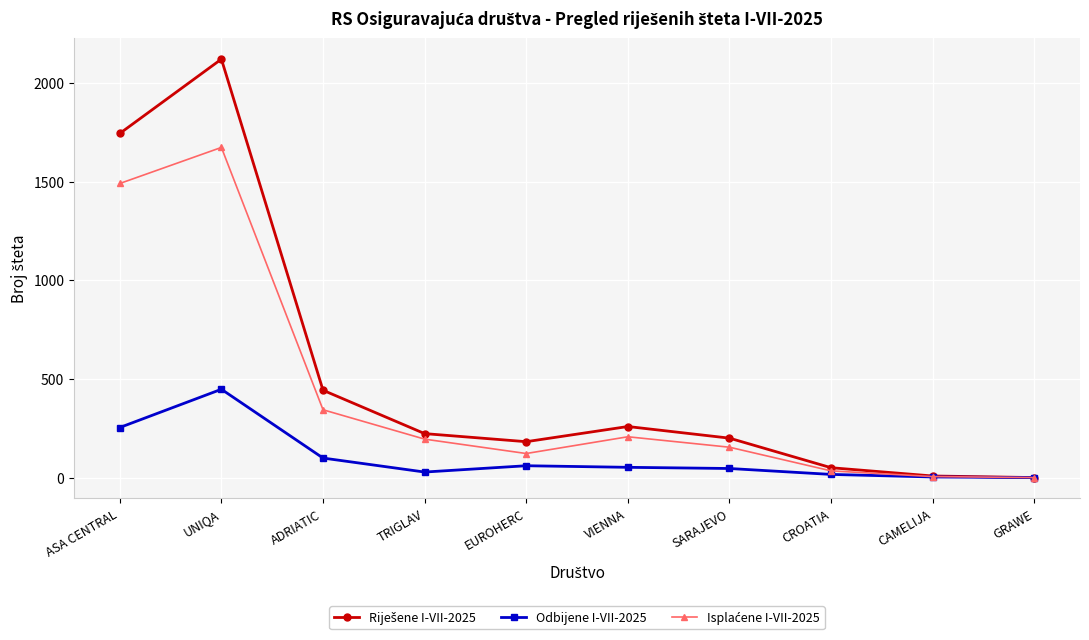

What is the sum of all Odbijene I-VII-2025 values?

1006